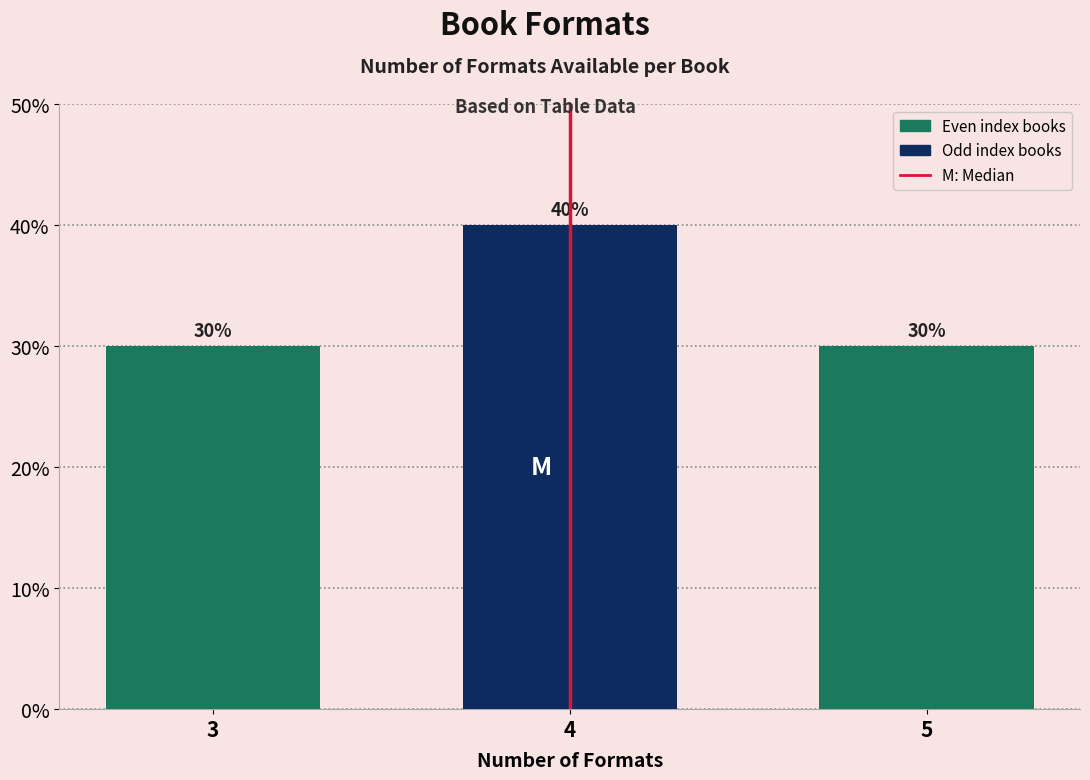

Does the chart contain any negative values?

No